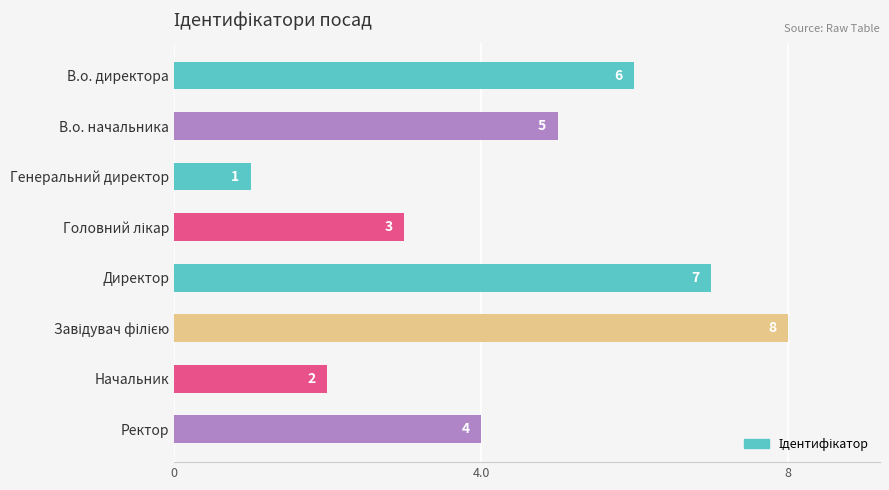

Reading top to bottom, what are all the values shown in this chart?

6	5	1	3	7	8	2	4